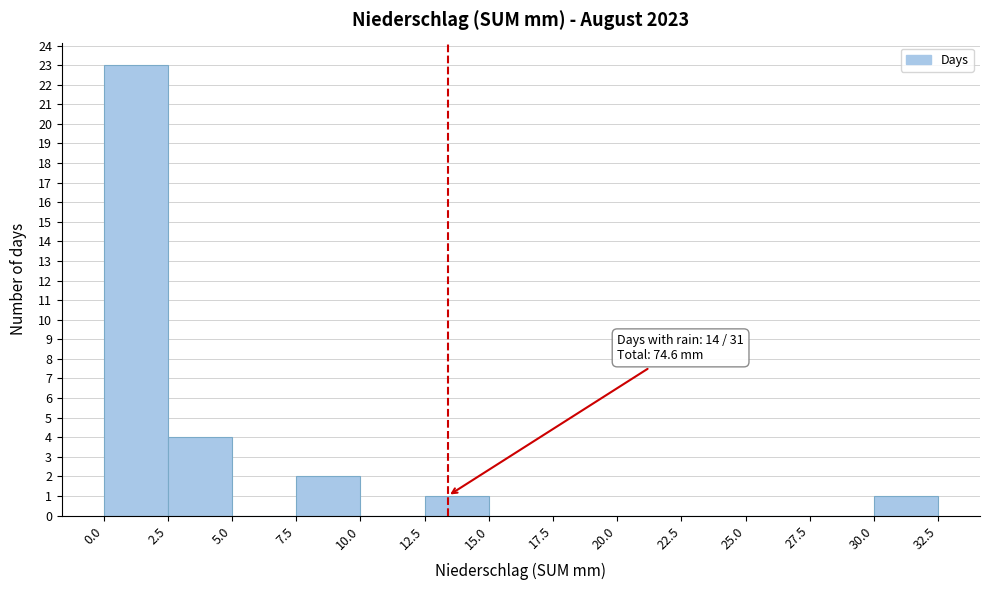

Which range on the x-axis has the tallest bar?

0.0 to 2.5